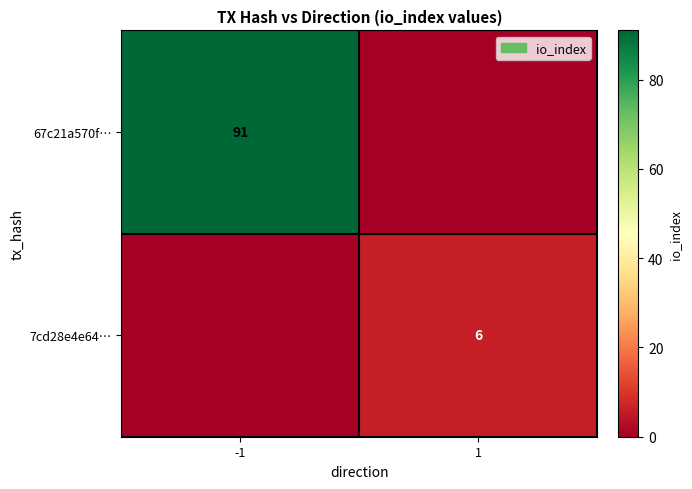

True or false: 7cd28e4e64… has a value of 2 at 1.

False